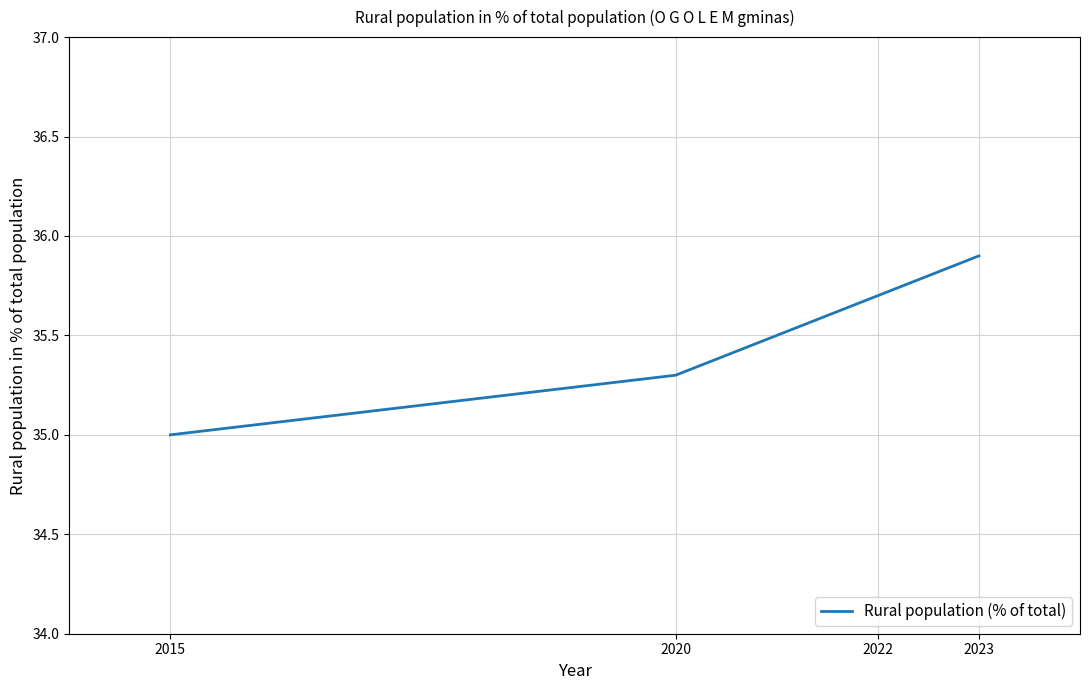

Which has a higher value, 2020 or 2022?

2022